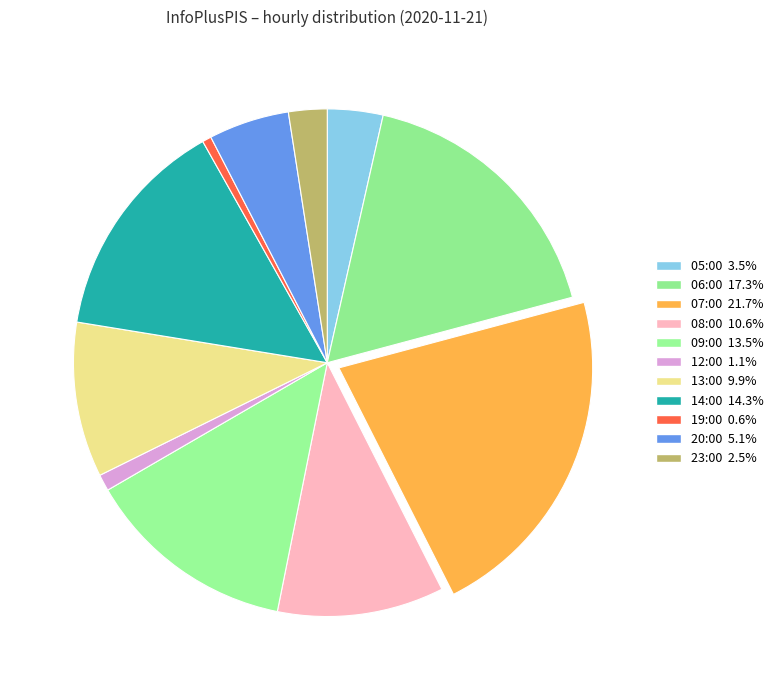

To the nearest percent, what portion does 08:00 represent?

11%